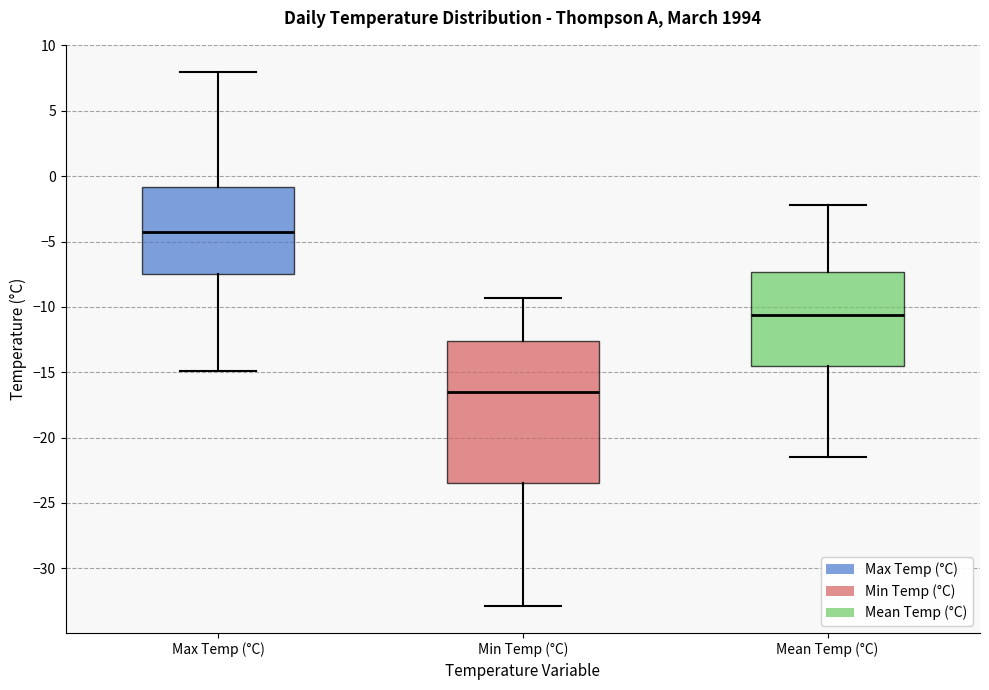

Where is the lower edge of the box for Min Temp (°C) on the y-axis? The values are not printed on the chart, so give them approximately, as read against the axis.

-23.5